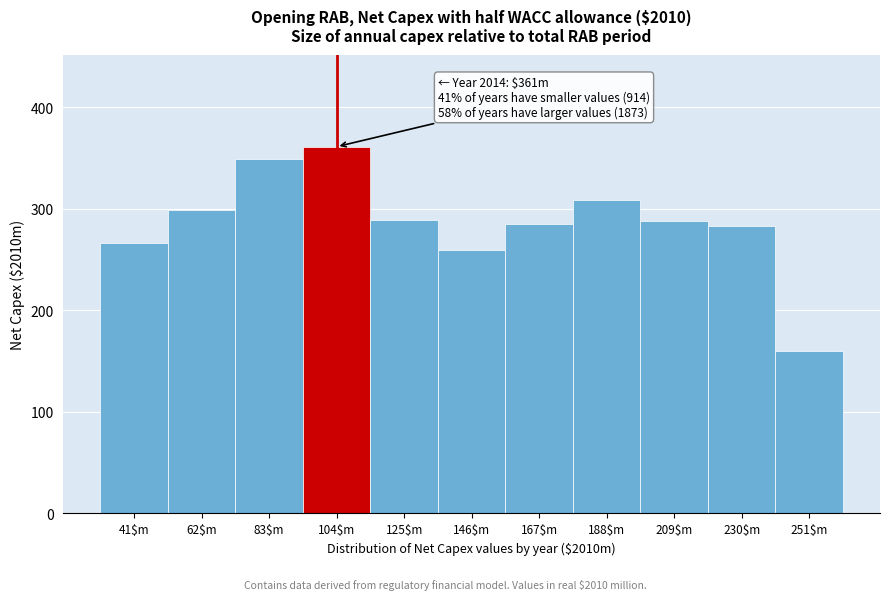

Which label corresponds to the smallest value in the chart?

251$m